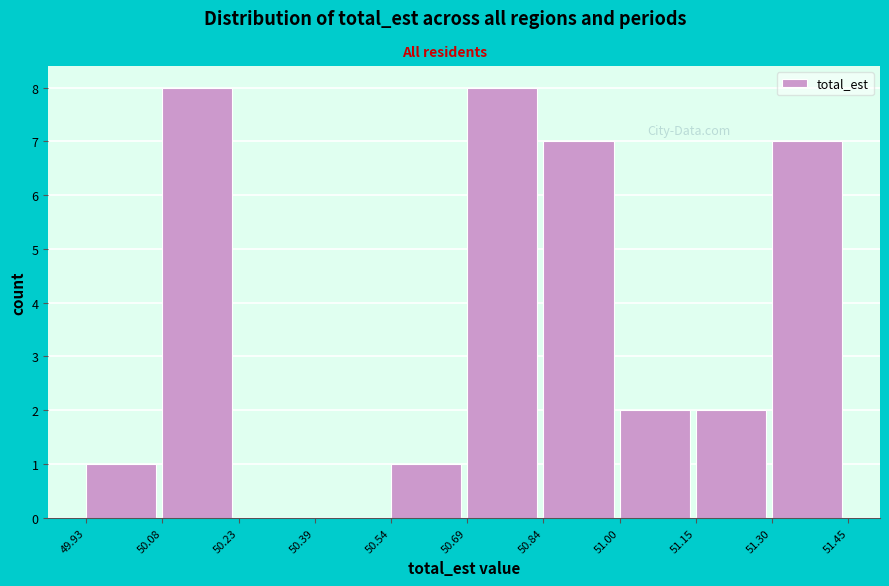

Reading left to right, list every bar in this chart as the range it spans on the x-axis followed by its height. The values are not printed on the chart, so give them approximately, as read against the axis.

49.93 to 50.08: 1
50.08 to 50.23: 8
50.23 to 50.39: 0
50.39 to 50.54: 0
50.54 to 50.69: 1
50.69 to 50.84: 8
50.84 to 51.00: 7
51.00 to 51.15: 2
51.15 to 51.30: 2
51.30 to 51.45: 7